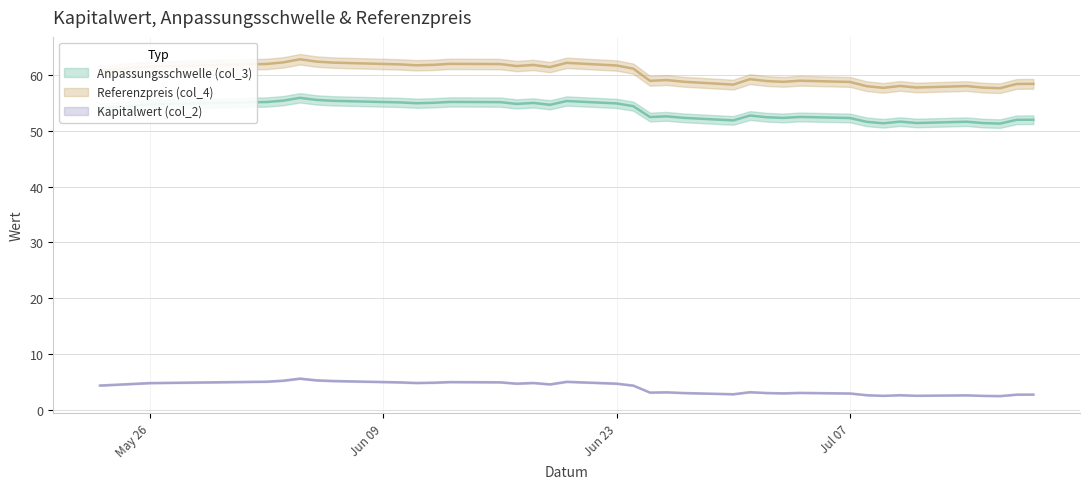

How many interior local peaks does the Kapitalwert (col_2) series have?

9